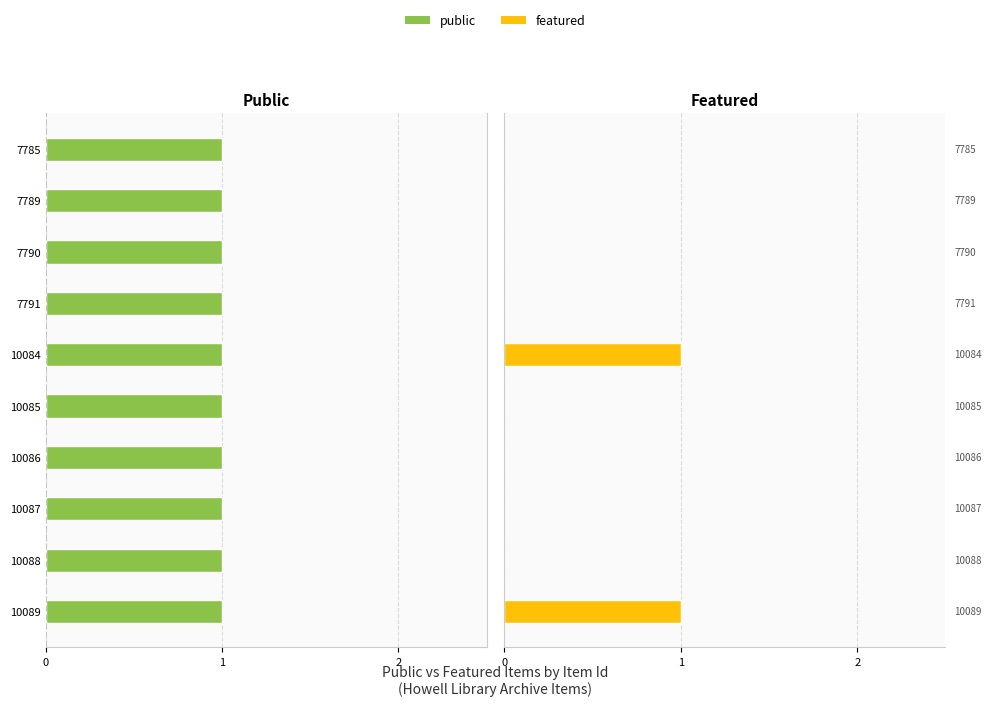

How many data points does each series have?

10